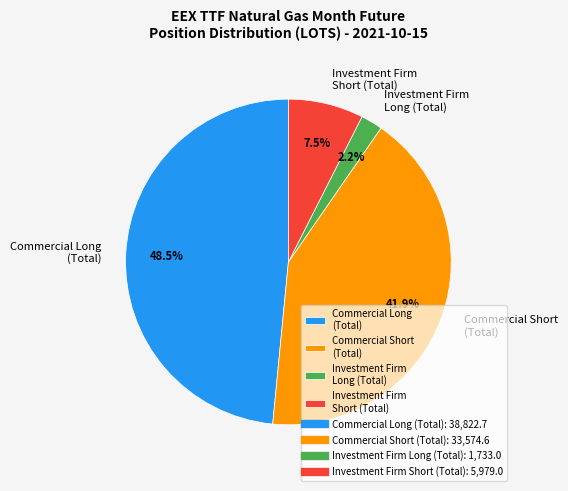

Rank the categories by value from highest to lowest.

Commercial Long (Total), Commercial Short (Total), Investment Firm Short (Total), Investment Firm Long (Total)